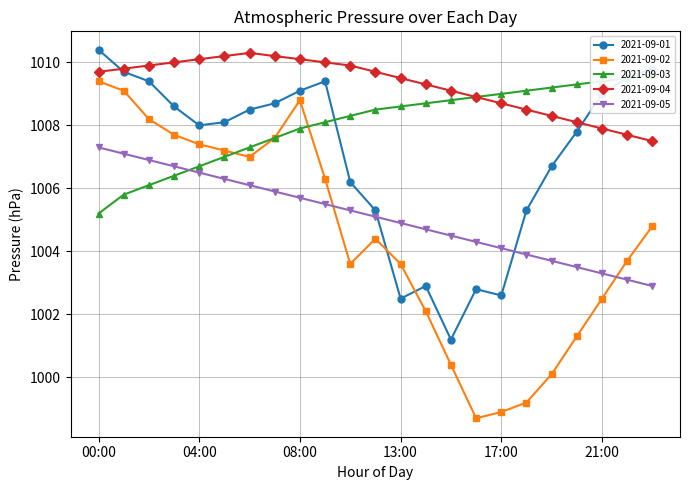

True or false: 2021-09-05 and 2021-09-04 cross at least once.

False